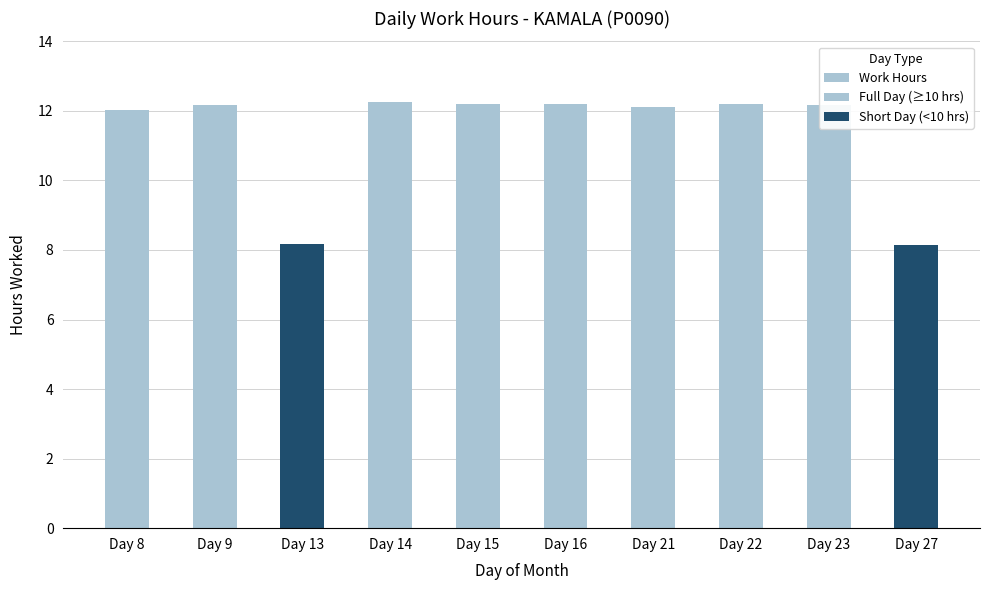

Reading left to right, list all the values displayed in this chart.

Work Hours: Day 8=12.0	Day 9=12.2	Day 13=8.2	Day 14=12.3	Day 15=12.2	Day 16=12.2	Day 21=12.1	Day 22=12.2	Day 23=12.2	Day 27=8.1
Full Day (≥10 hrs): Day 8=12.0	Day 9=12.2	Day 13=0.0	Day 14=12.3	Day 15=12.2	Day 16=12.2	Day 21=12.1	Day 22=12.2	Day 23=12.2	Day 27=0.0
Short Day (<10 hrs): Day 8=0.0	Day 9=0.0	Day 13=8.2	Day 14=0.0	Day 15=0.0	Day 16=0.0	Day 21=0.0	Day 22=0.0	Day 23=0.0	Day 27=8.1